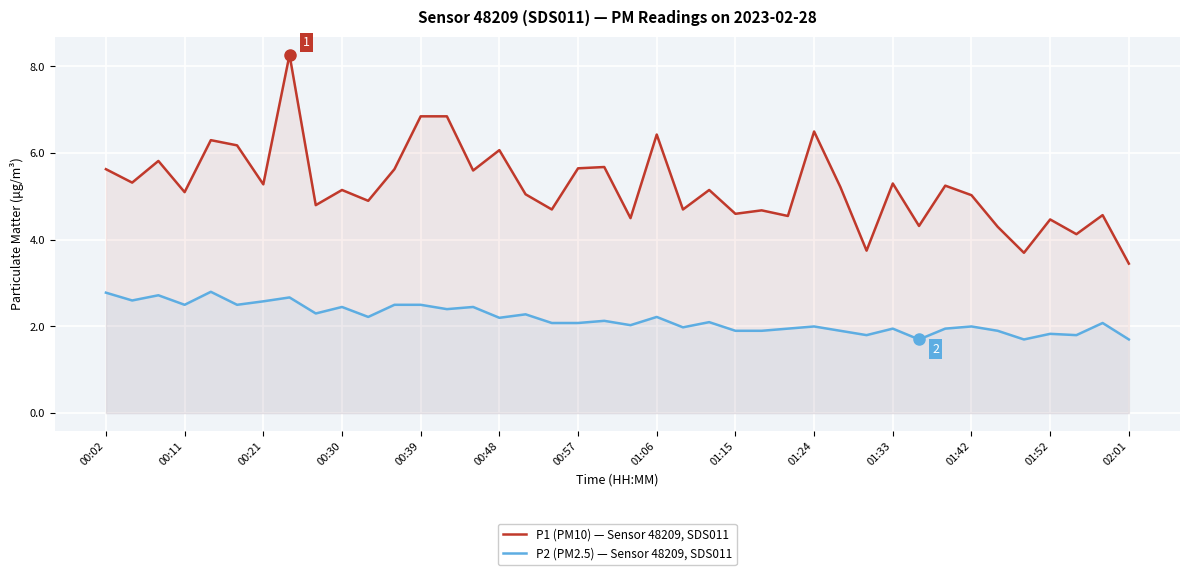

The P2 (PM2.5) — Sensor 48209, SDS011 series shows 2.0 at 01:42. True or false?

True